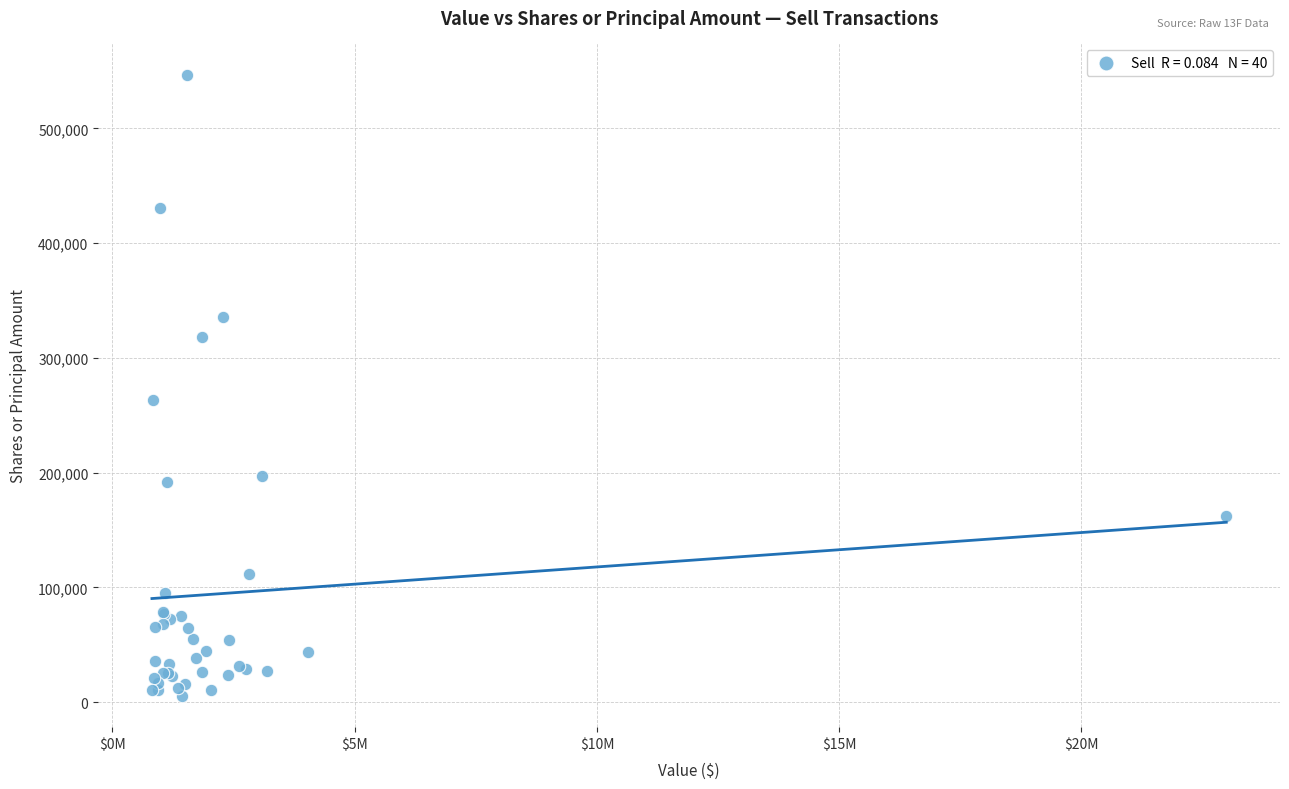

What Y value in the scatter plot is closest to 276083?

263131